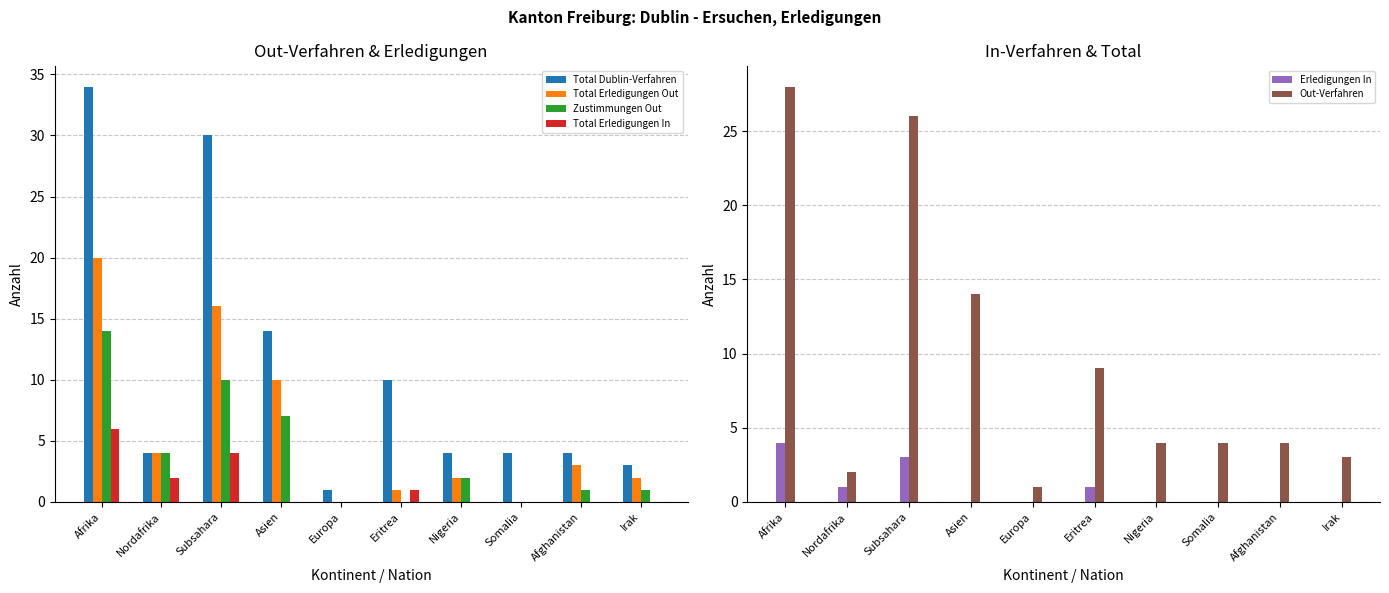

The Total Erledigungen In series shows 0 at Afghanistan. True or false?

True